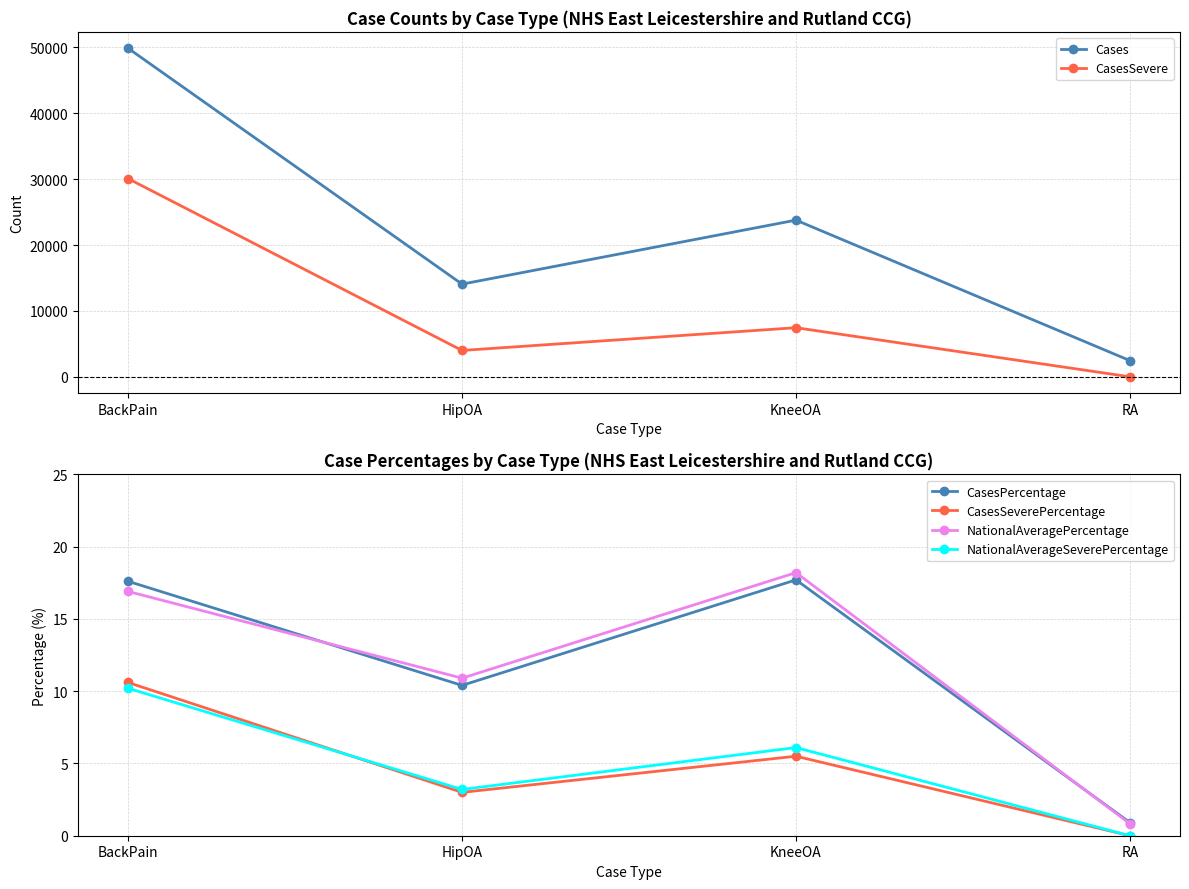

Is the value of CasesSevere at KneeOA greater than the value of NationalAverageSeverePercentage at HipOA?

Yes